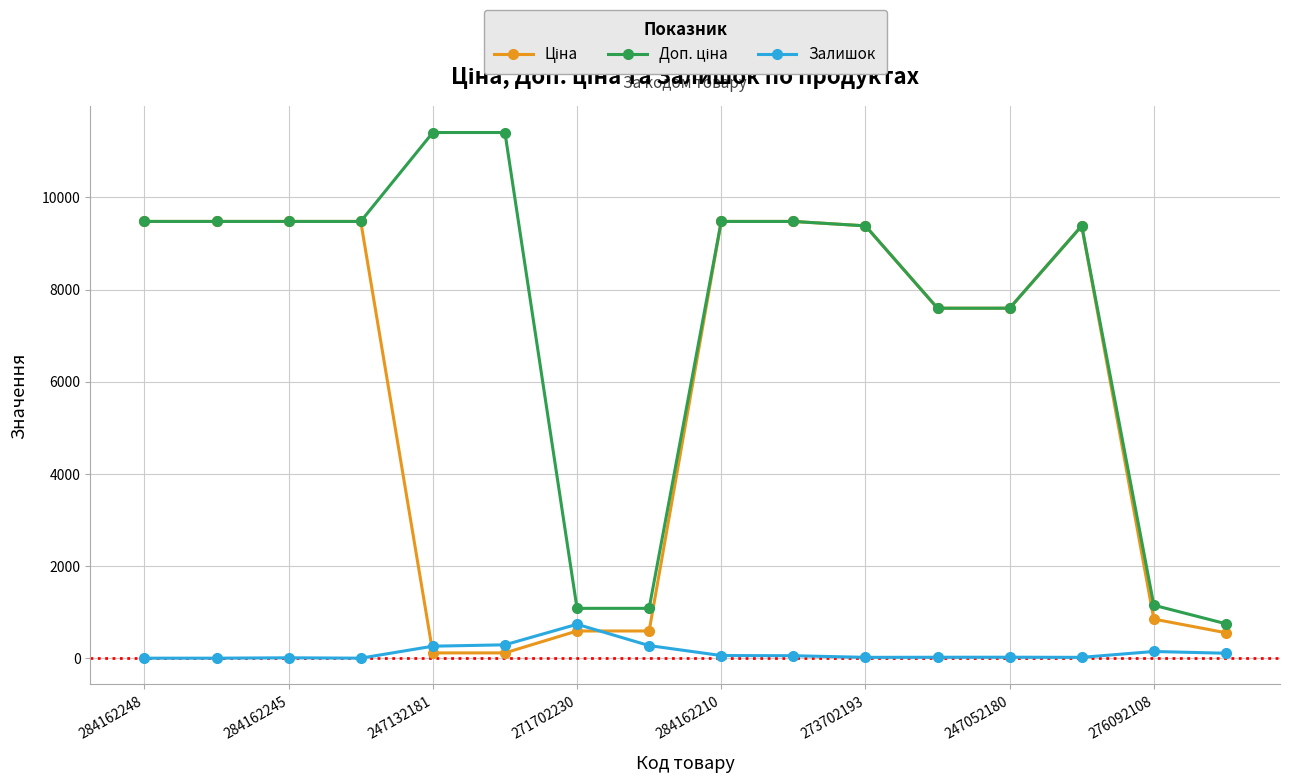

How many series are shown in this chart?

3